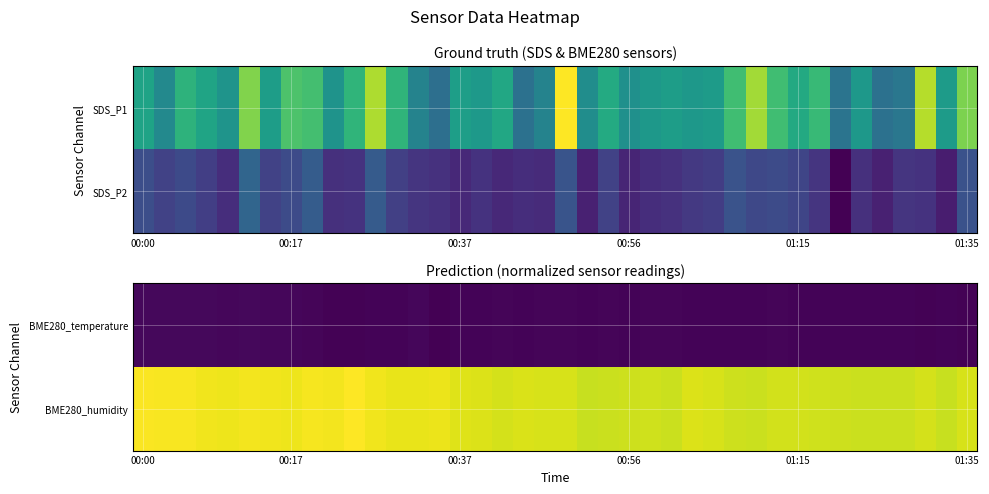

Rank the series by their maximum value, from highest to lowest.

BME280_humidity, BME280_temperature